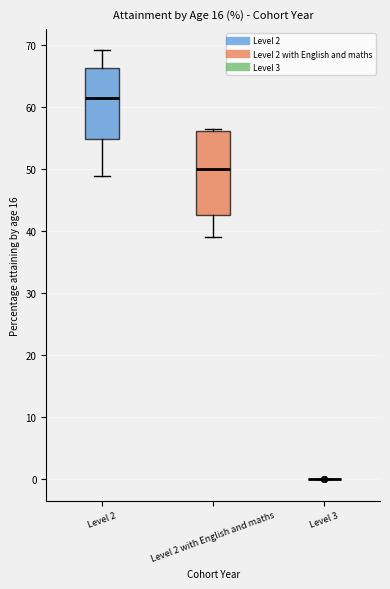

Reading left to right, transcribe this box plot: for each box, give where its median line is, the range the box spans, and where its two whiskers end, as read against the y-axis. The values are not printed on the chart, so give them approximately, as read against the axis.

Level 2: median 62, box 55 to 66, whiskers 49 to 69
Level 2 with English and maths: median 50, box 43 to 56, whiskers 39 to 57
Level 3: box collapsed to a line at 0, whiskers 0 to 0